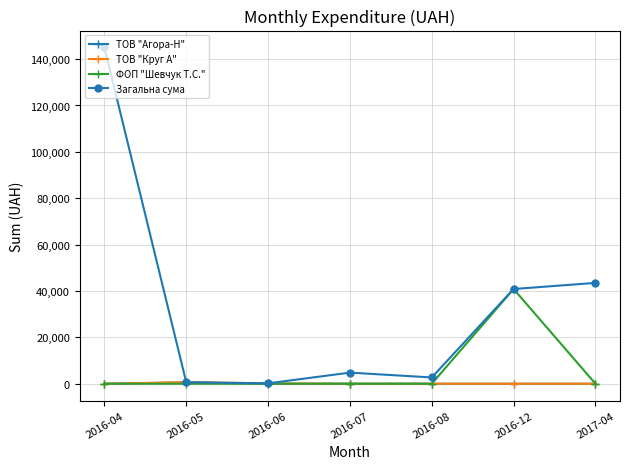

What is the highest value of the ФОП "Шевчук Т.С." series?

40860.0